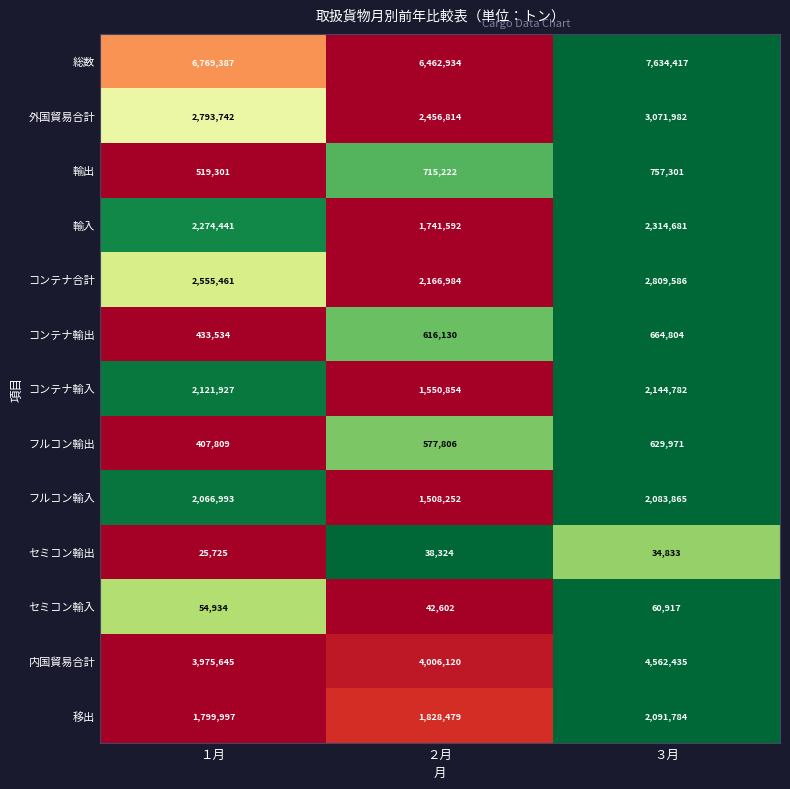

At which category is the sum across all series the highest?

３月